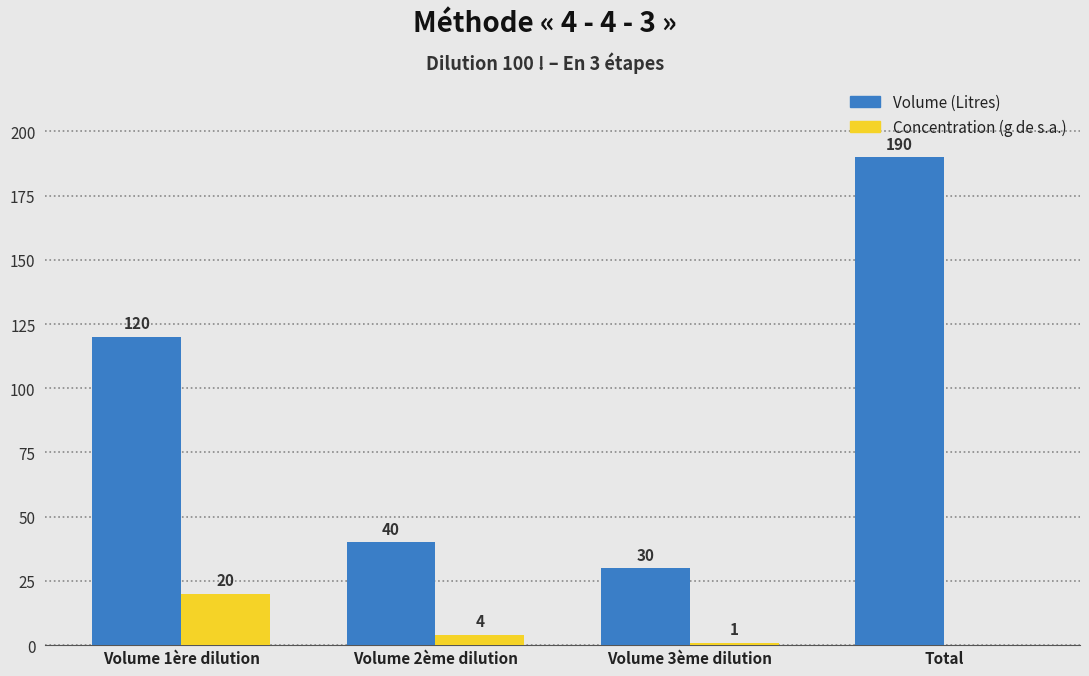

Is the value of Concentration (g de s.a.) at Volume 2ème dilution greater than the value of Volume (Litres) at Volume 3ème dilution?

No